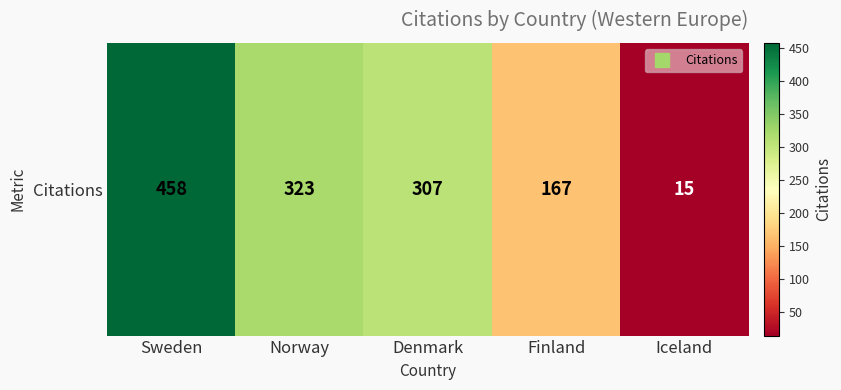

What is the greatest value displayed?

458